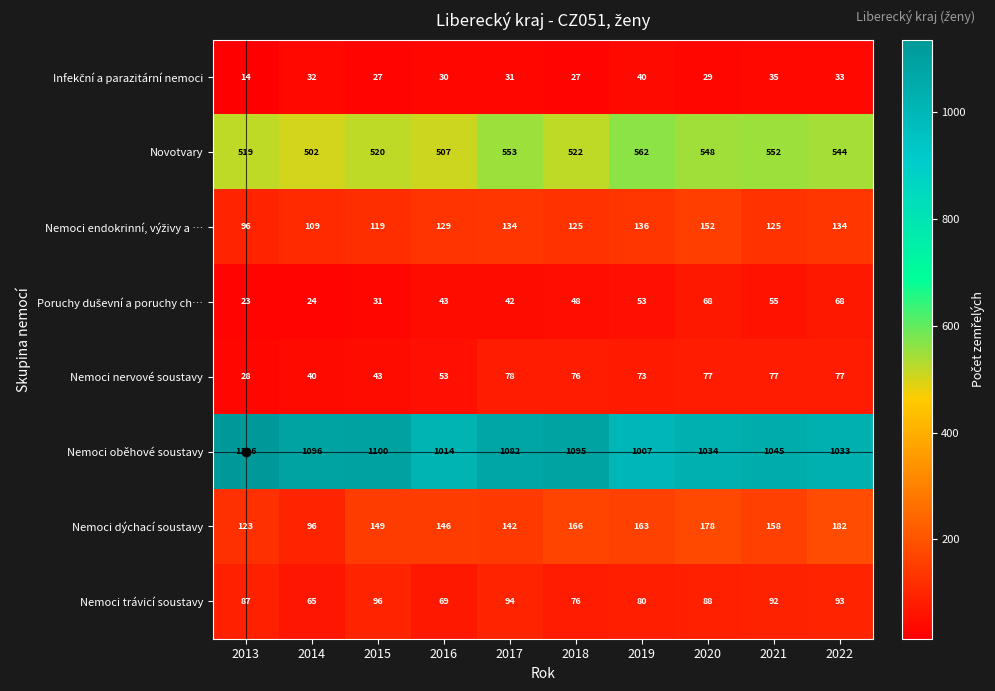

What value does the Nemoci nervové soustavy series have at 2013, to the nearest 5?

30